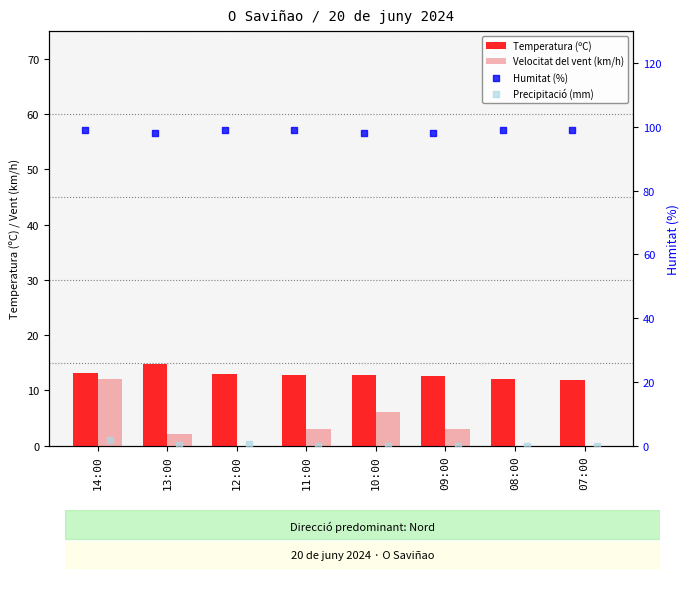

Which series contains the lowest Y value?

Velocitat del vent (km/h)